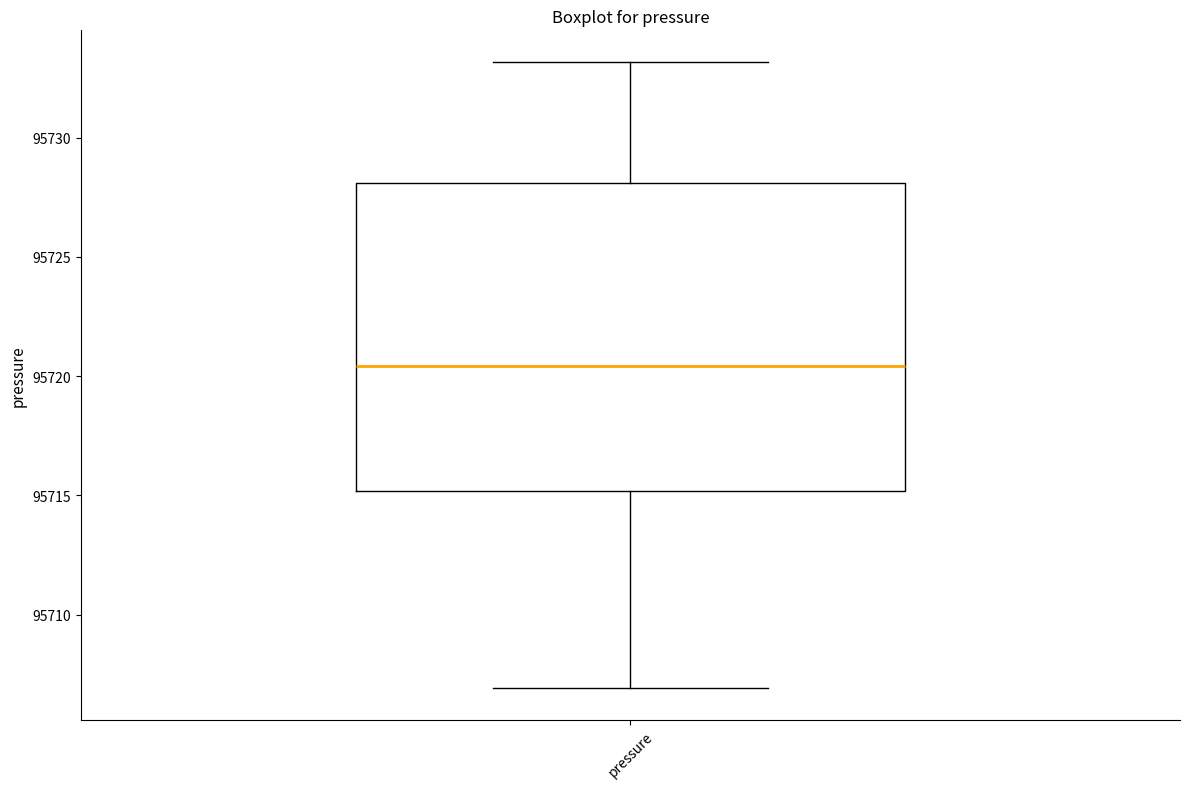

Transcribe this box plot: give where the median line is, the range the box spans, and where the two whiskers end, as read against the y-axis. The values are not printed on the chart, so give them approximately, as read against the axis.

median 95720.5, box 95715.0 to 95728.0, whiskers 95707.0 to 95733.0